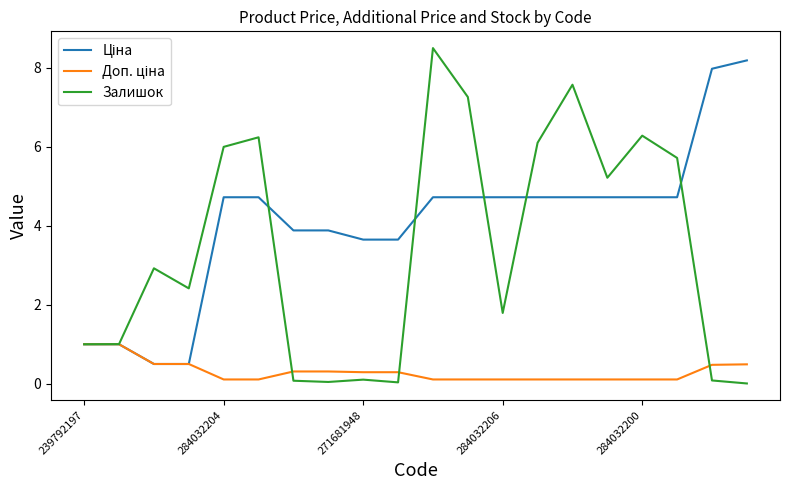

Which series has the largest range (max minus min)?

Залишок